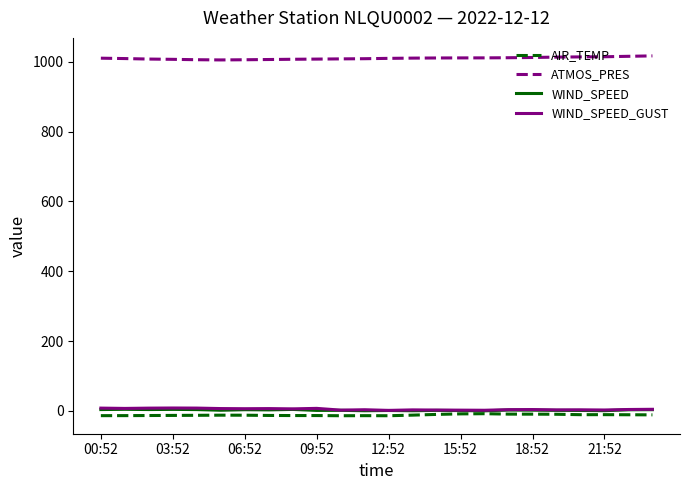

What is the average value of the AIR_TEMP series?

-11.9